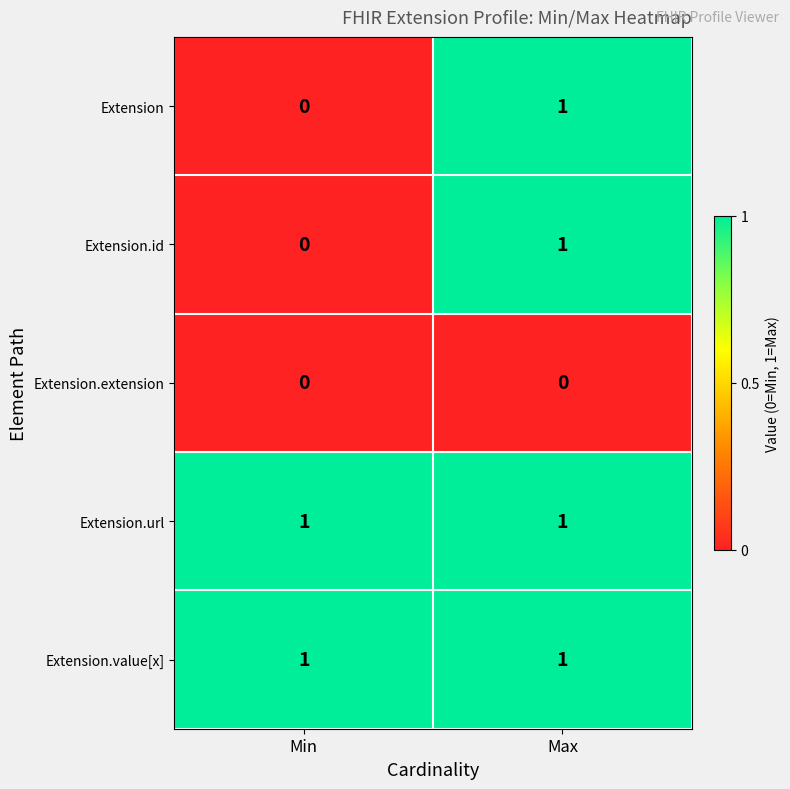

At how many categories does at least one series exceed 0?

2